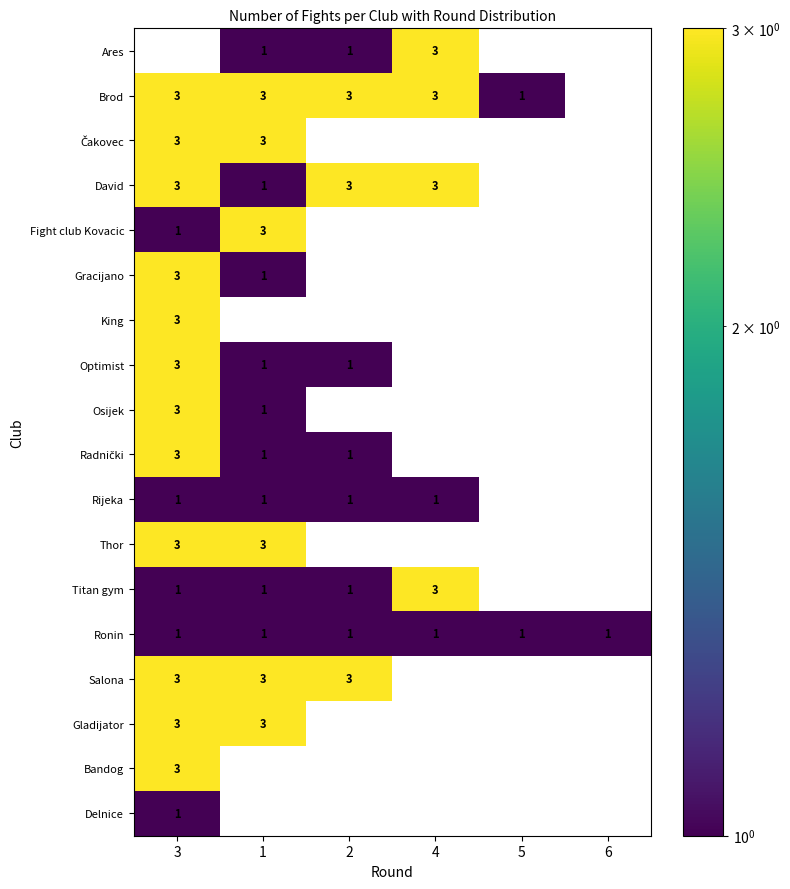

The Ares series shows 0 at 2. True or false?

False